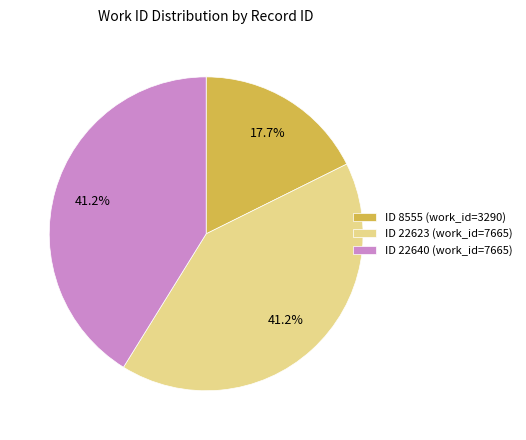

Which category has the smallest portion of the pie?

ID 8555 (work_id=3290)